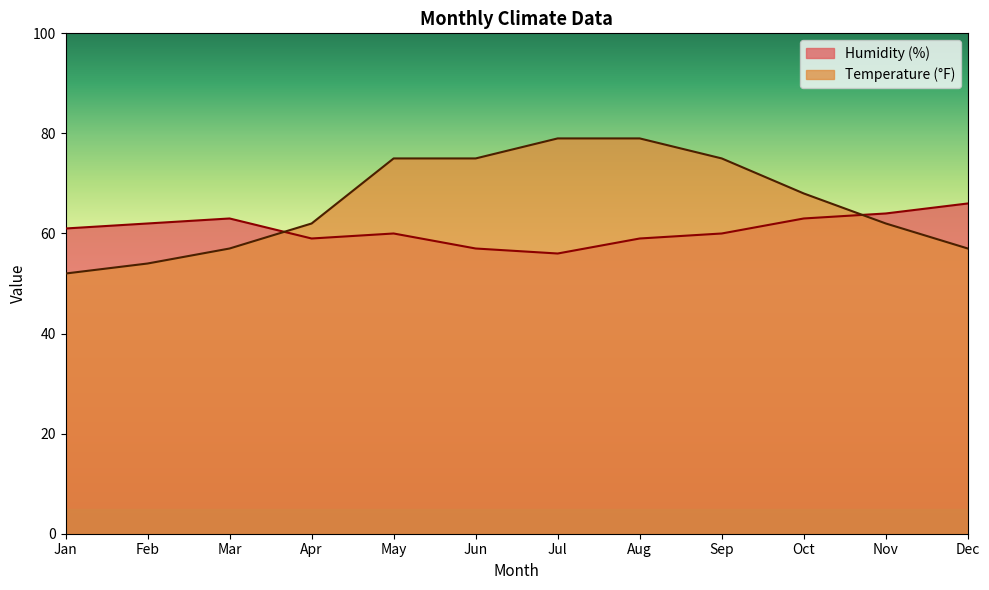

List the series in order of their peak value, lowest first.

Humidity (%), Temperature (°F)